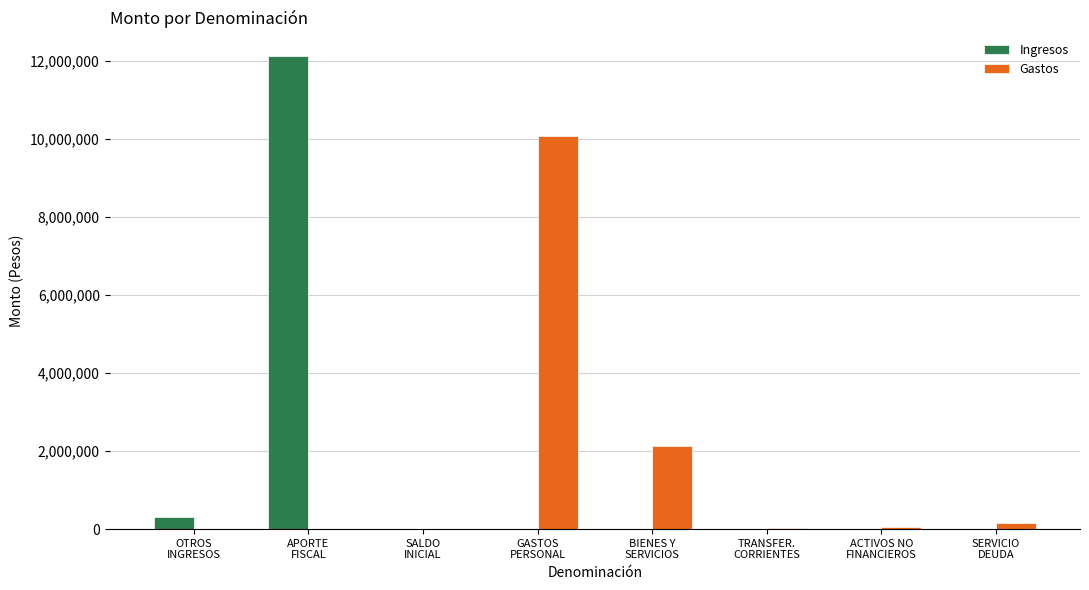

List the labels in order of value, largest first.

APORTE FISCAL, GASTOS EN PERSONAL, BIENES Y SERVICIOS DE CONSUMO, OTROS INGRESOS CORRIENTES, SERVICIO DE LA DEUDA, ADQUISICION DE ACTIVOS NO FINANCIEROS, TRANSFERENCIAS CORRIENTES, SALDO INICIAL DE CAJA